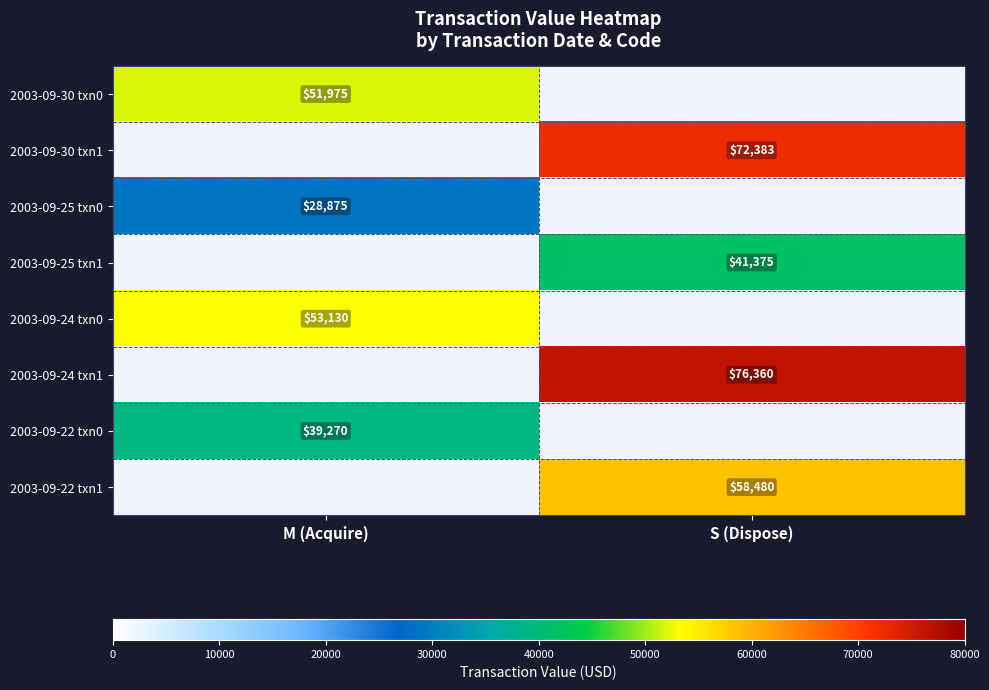

Is the value of 2003-09-24 txn0 at M (Acquire) greater than the value of 2003-09-30 txn0 at M (Acquire)?

Yes